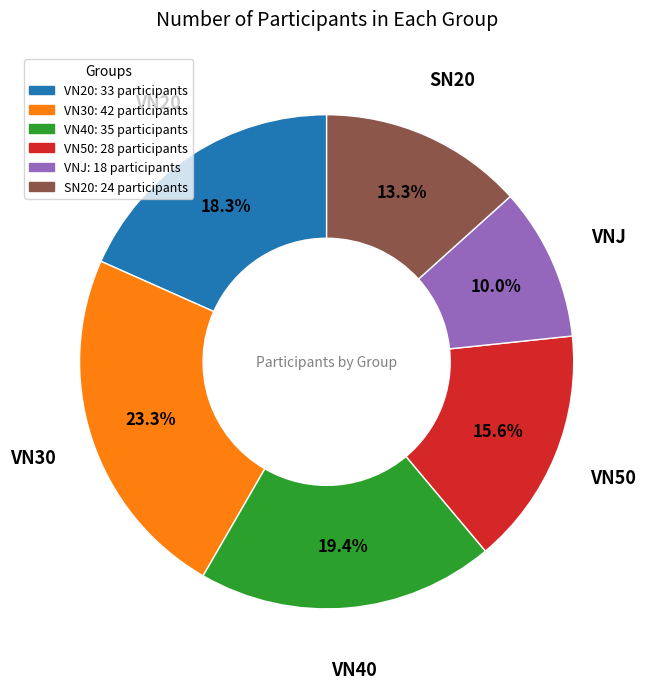

Does VN40 represent more than half of the total?

No